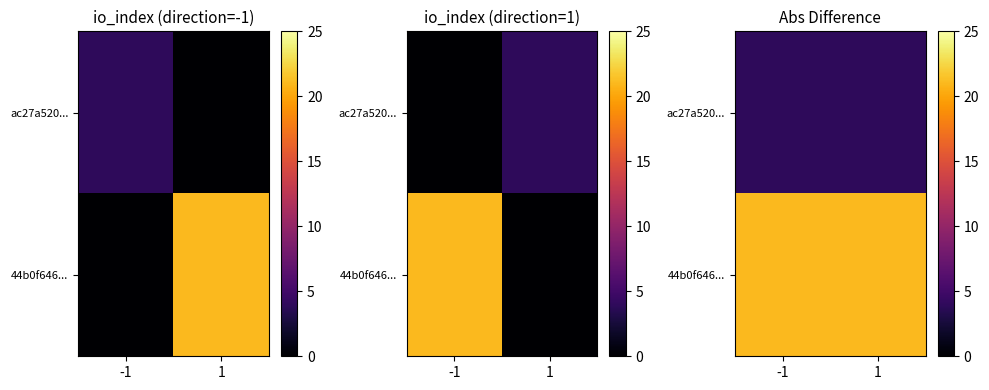

The 44b0f646... series shows 21 at 1. True or false?

True